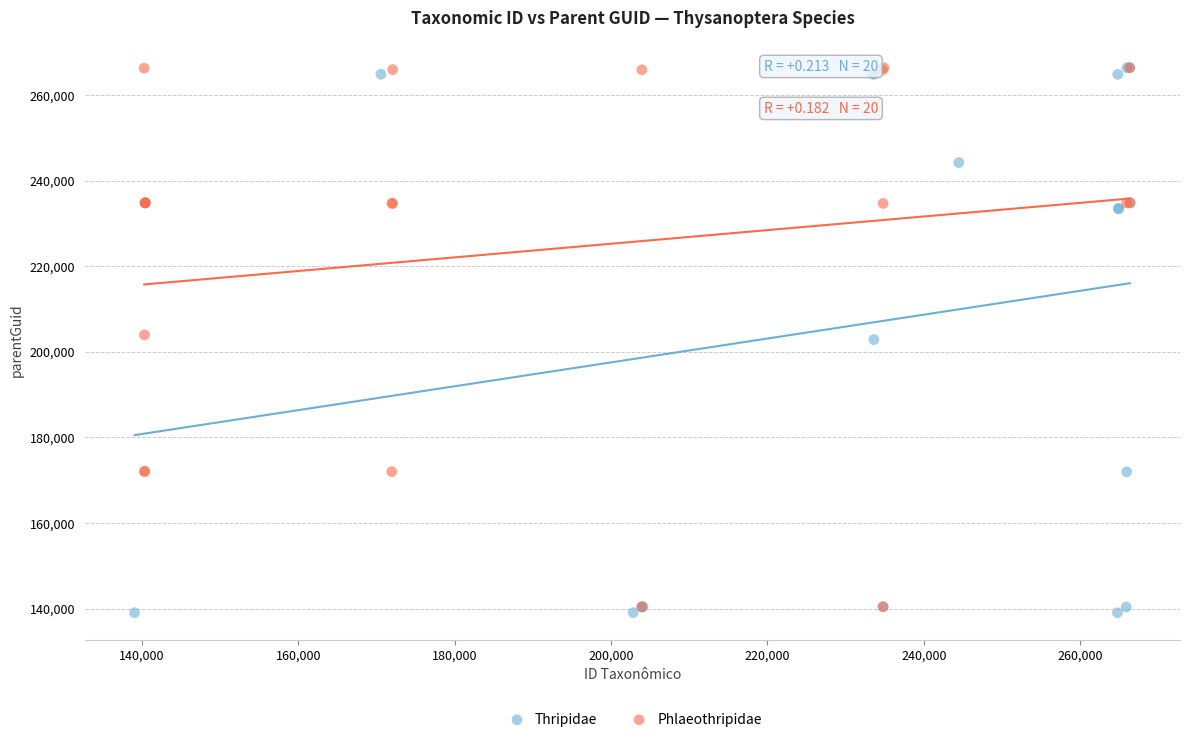

Which series has the largest Y range (max minus min)?

Thripidae